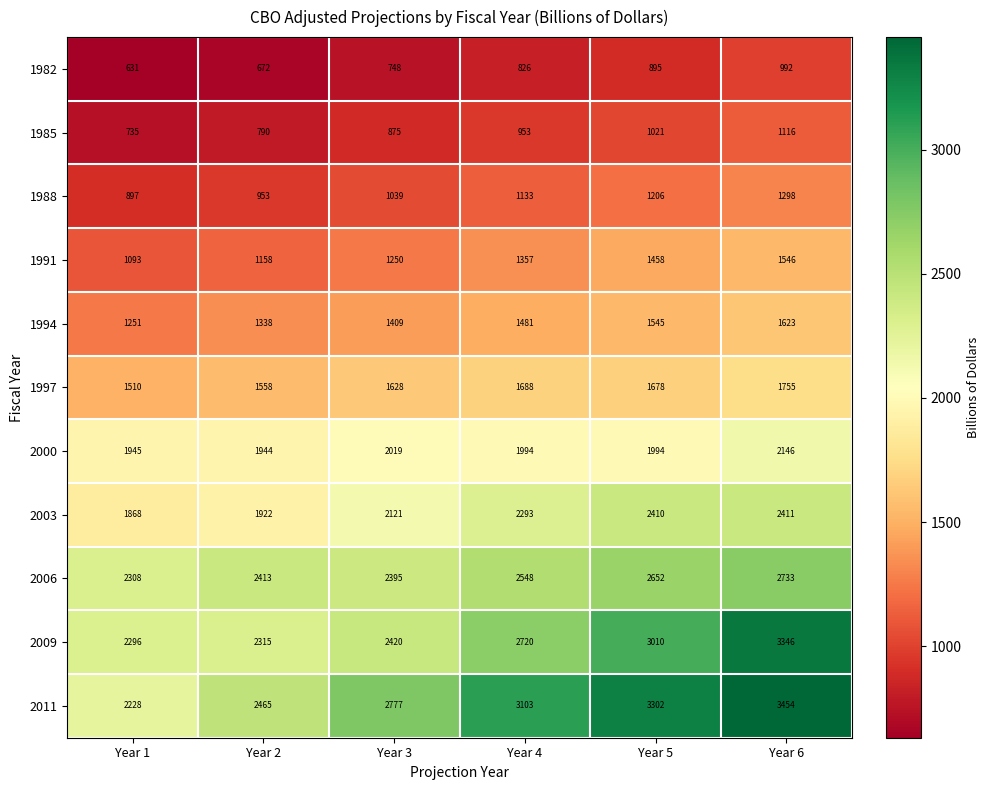

Where does the 1997 series first go above 1678?

Year 4